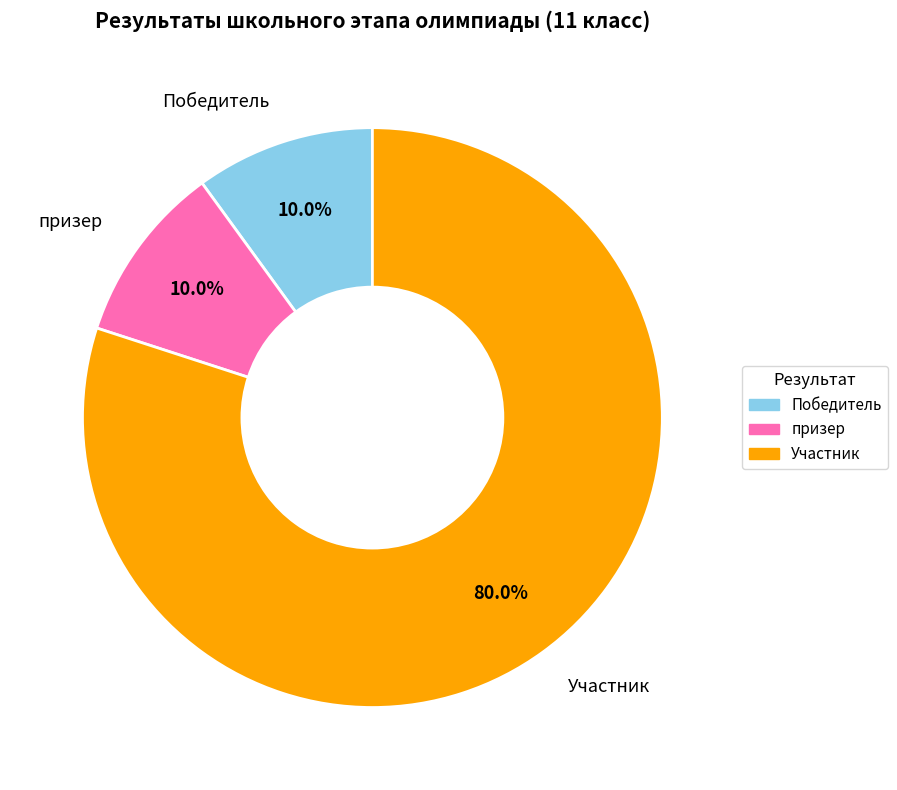

Combined, what portion of the pie is призер and Участник?

90.0%